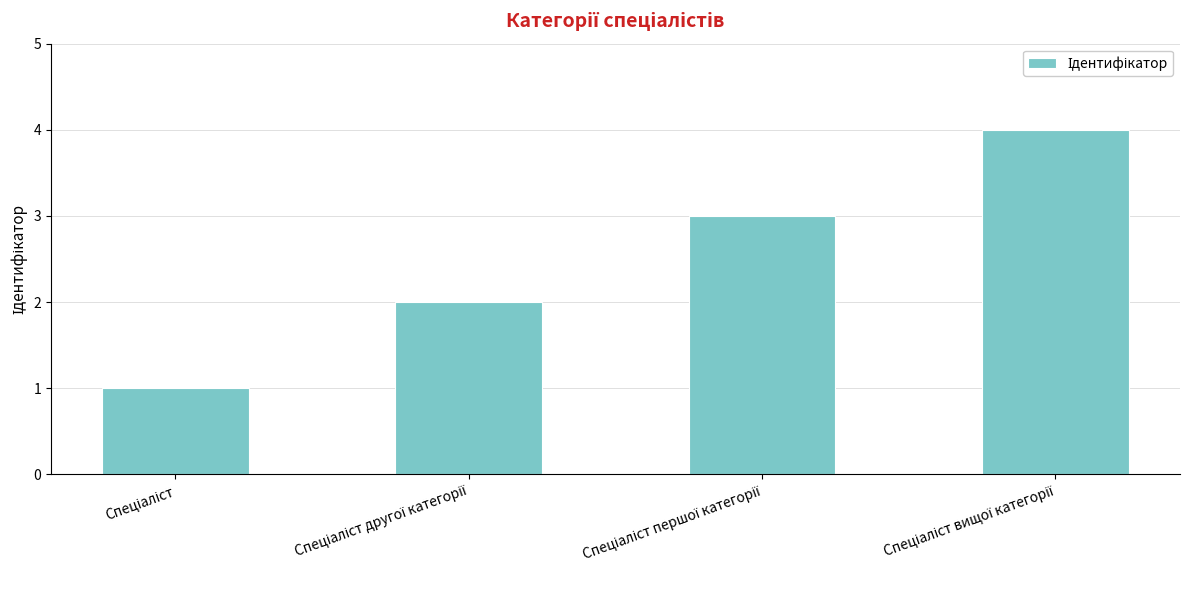

What is the sum of all values?

10